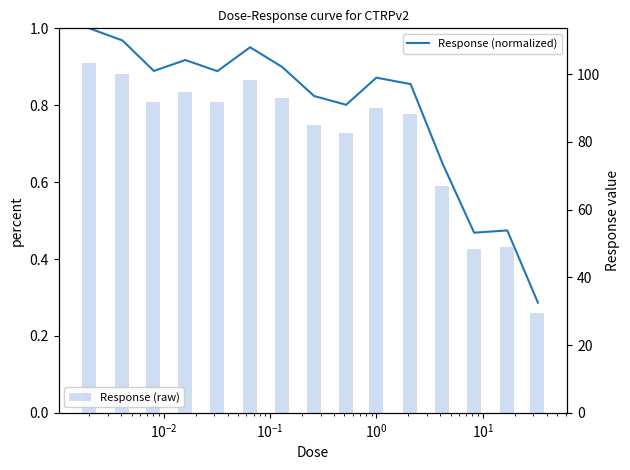

Which series has the widest spread of values?

Response (raw)